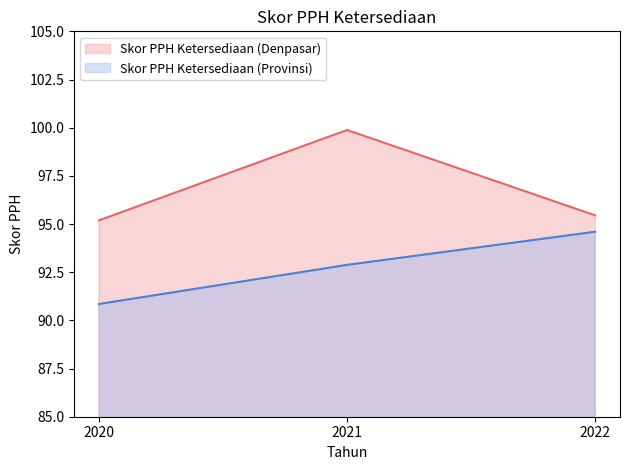

Is it true that Skor PPH Ketersediaan (Denpasar) equals 95.5 at 2022?

True